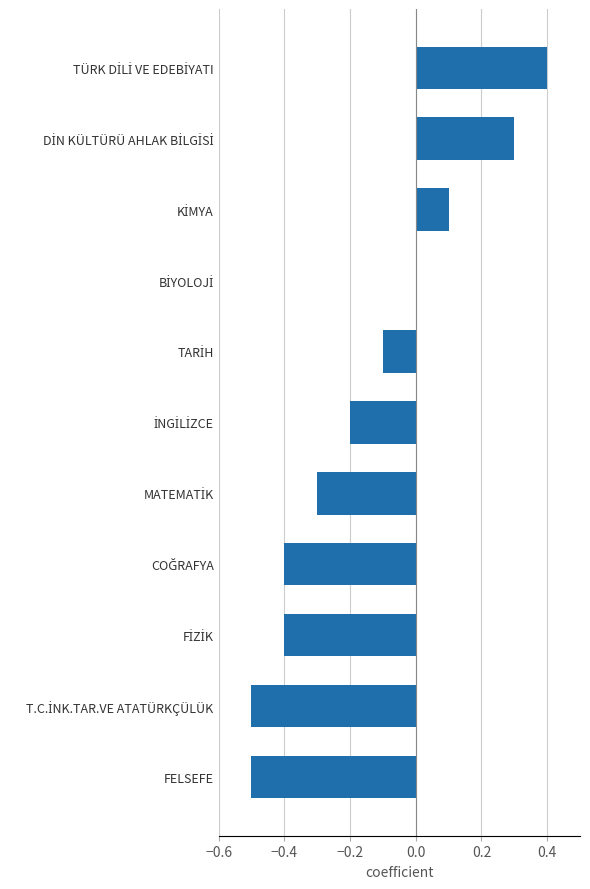

How many data points does each series have?

11